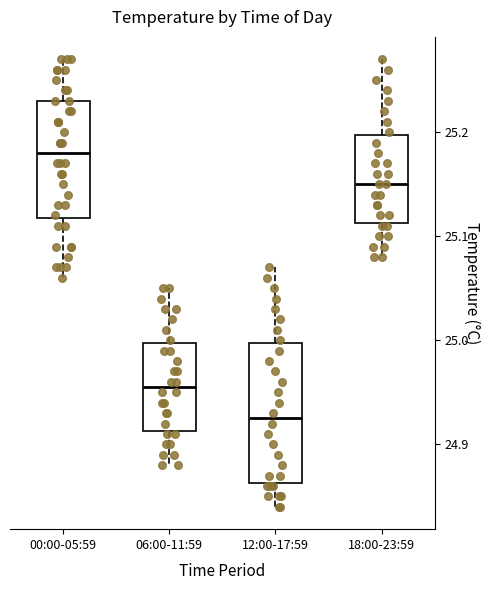

Which box's median line is the highest?

00:00-05:59